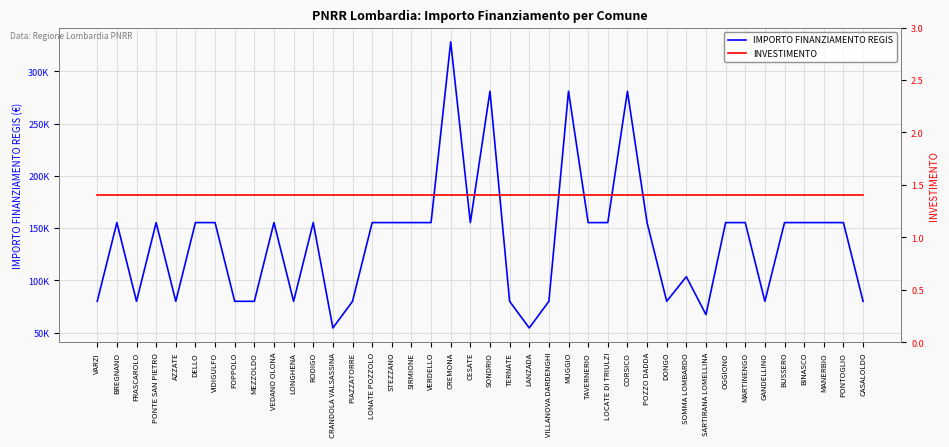

Reading right to left, list all the values displayed in this chart.

IMPORTO FINANZIAMENTO REGIS: 79922.0	155234.0	155234.0	155234.0	155234.0	79922.0	155234.0	155234.0	67167.0	103444.0	79922.0	155234.0	280932.0	155234.0	155234.0	280932.0	79922.0	54412.0	79922.0	280932.0	155234.0	328160.0	155234.0	155234.0	155234.0	155234.0	79922.0	54412.0	155234.0	79922.0	155234.0	79922.0	79922.0	155234.0	155234.0	79922.0	155234.0	79922.0	155234.0	79922.0
INVESTIMENTO: 1.4	1.4	1.4	1.4	1.4	1.4	1.4	1.4	1.4	1.4	1.4	1.4	1.4	1.4	1.4	1.4	1.4	1.4	1.4	1.4	1.4	1.4	1.4	1.4	1.4	1.4	1.4	1.4	1.4	1.4	1.4	1.4	1.4	1.4	1.4	1.4	1.4	1.4	1.4	1.4